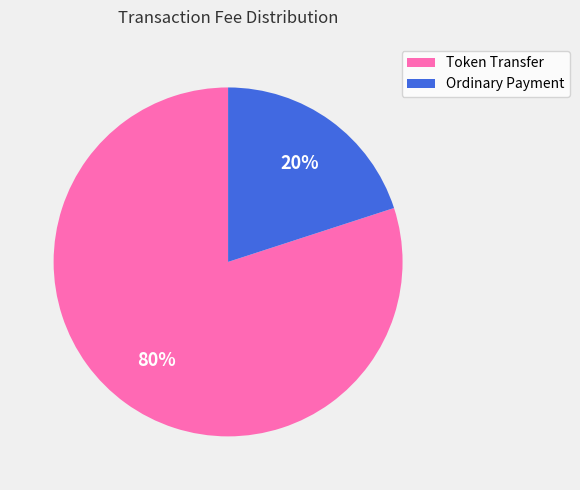

Which slice is the largest?

Token Transfer